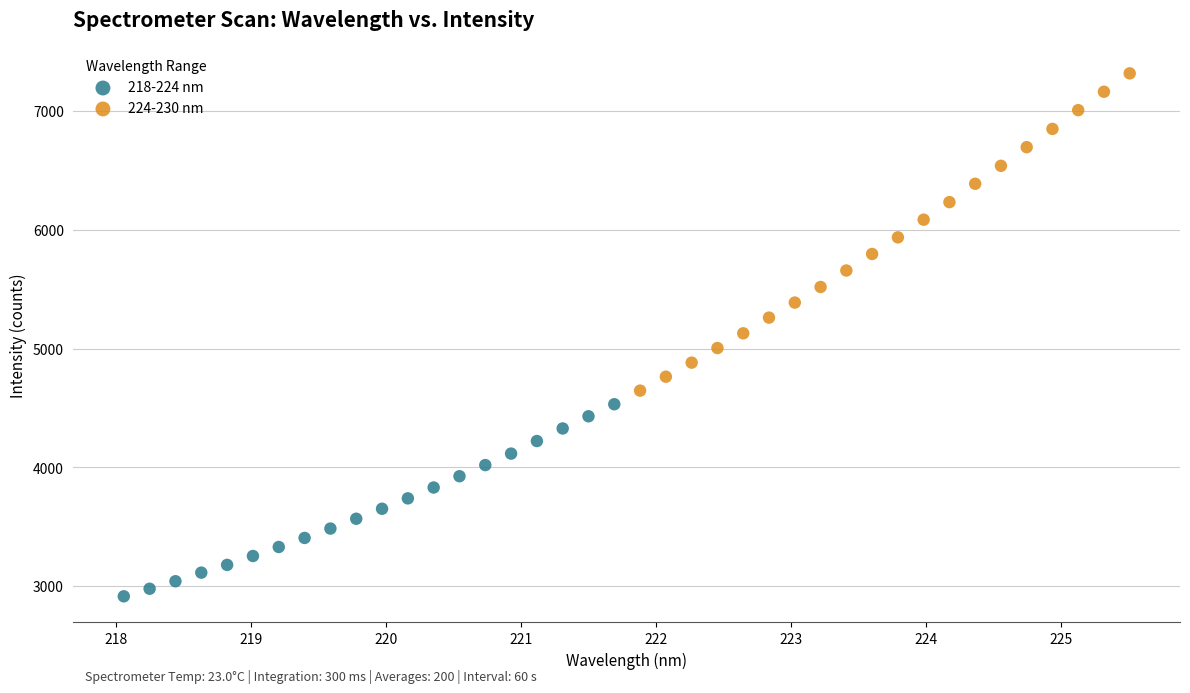

Which series reaches the minimum Y coordinate?

218-224 nm